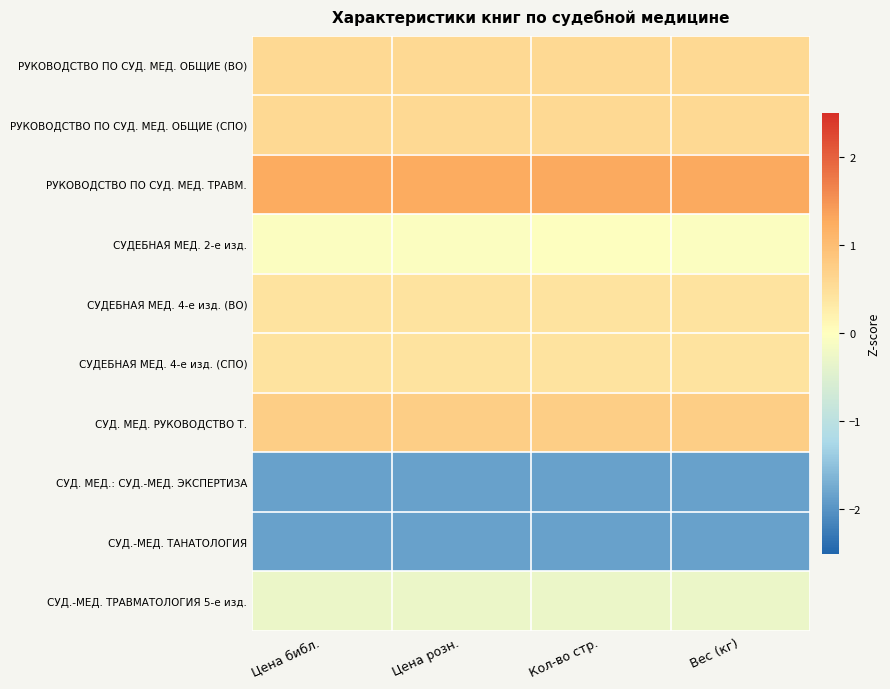

At how many categories does at least one series exceed 0?

4